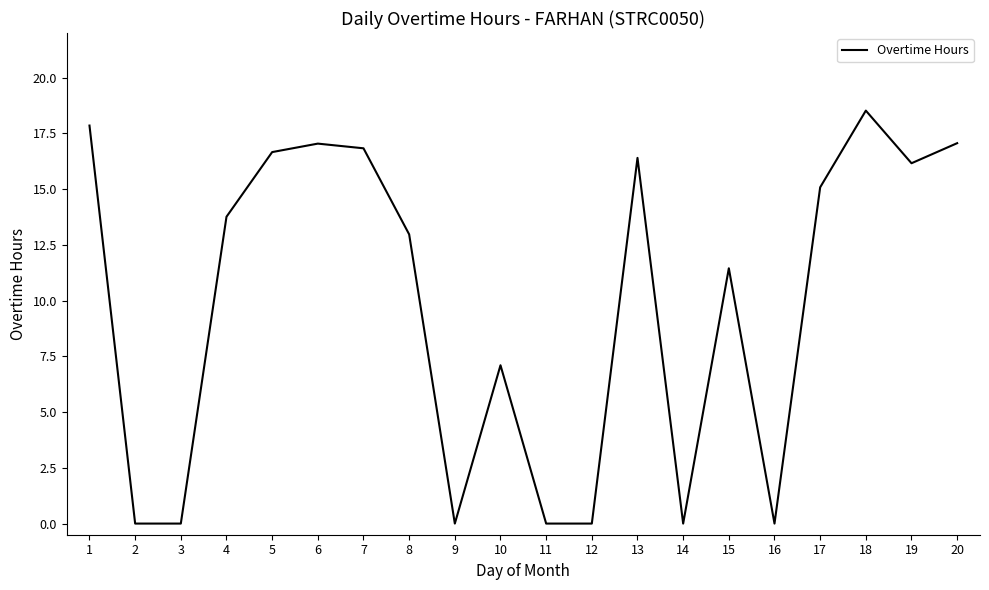

The chart shows a value of 16.4 at 13. True or false?

True